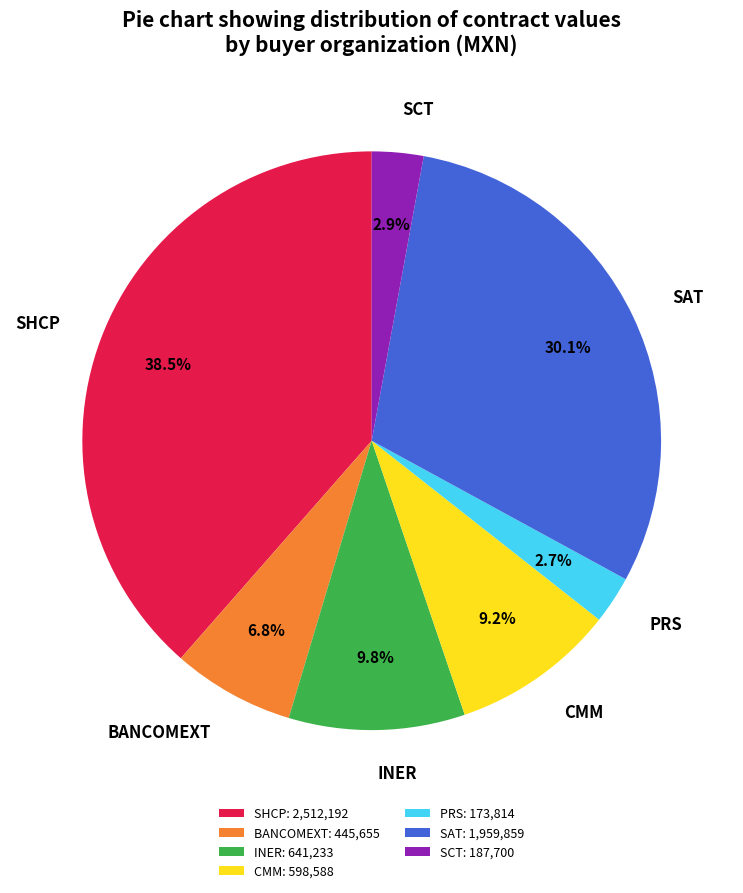

Does INER account for over 50% of the chart?

No